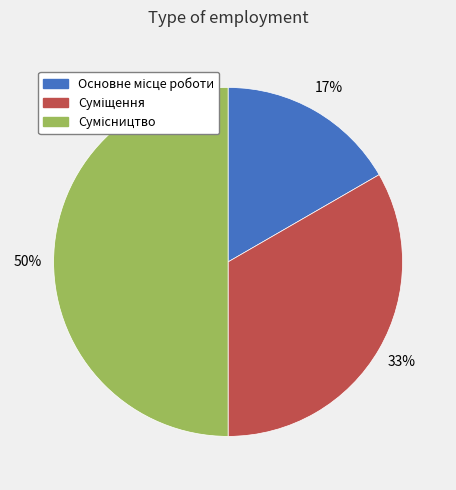

To the nearest percent, what is the difference between the largest and smallest slice percentages?

33%